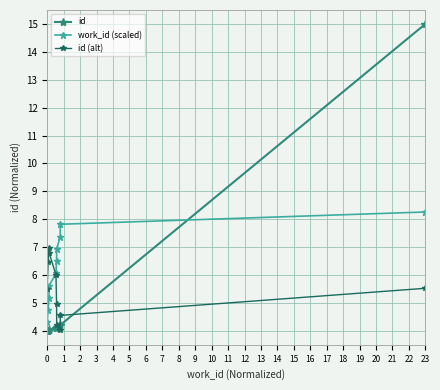

What is the value of the work_id (scaled) point at the 5th from the left?

6.1